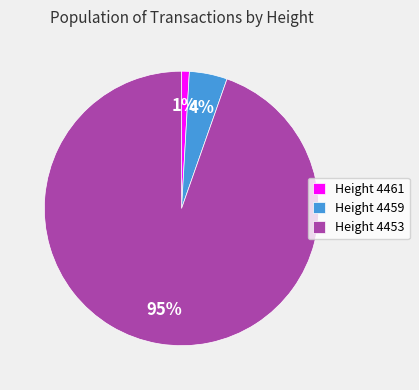

Is there any slice that represents more than half of the pie?

Yes